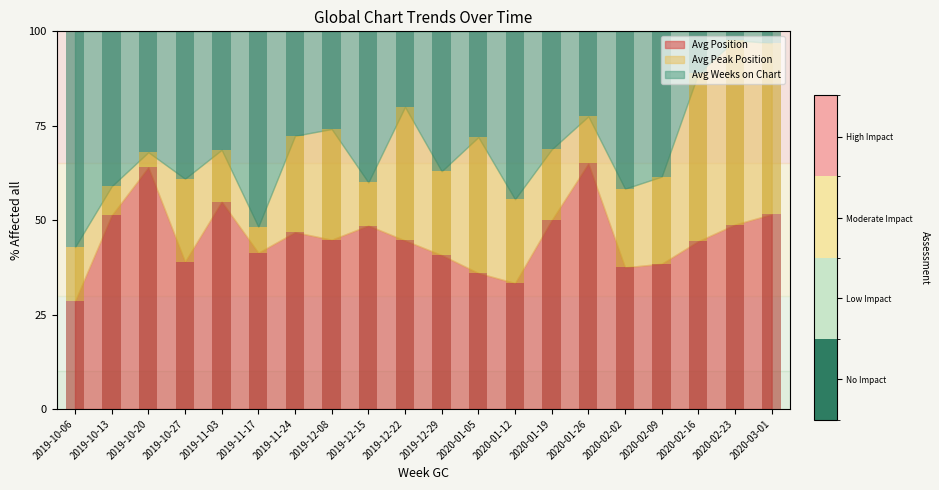

What is the total value across all series at 2019-10-06?

100.0